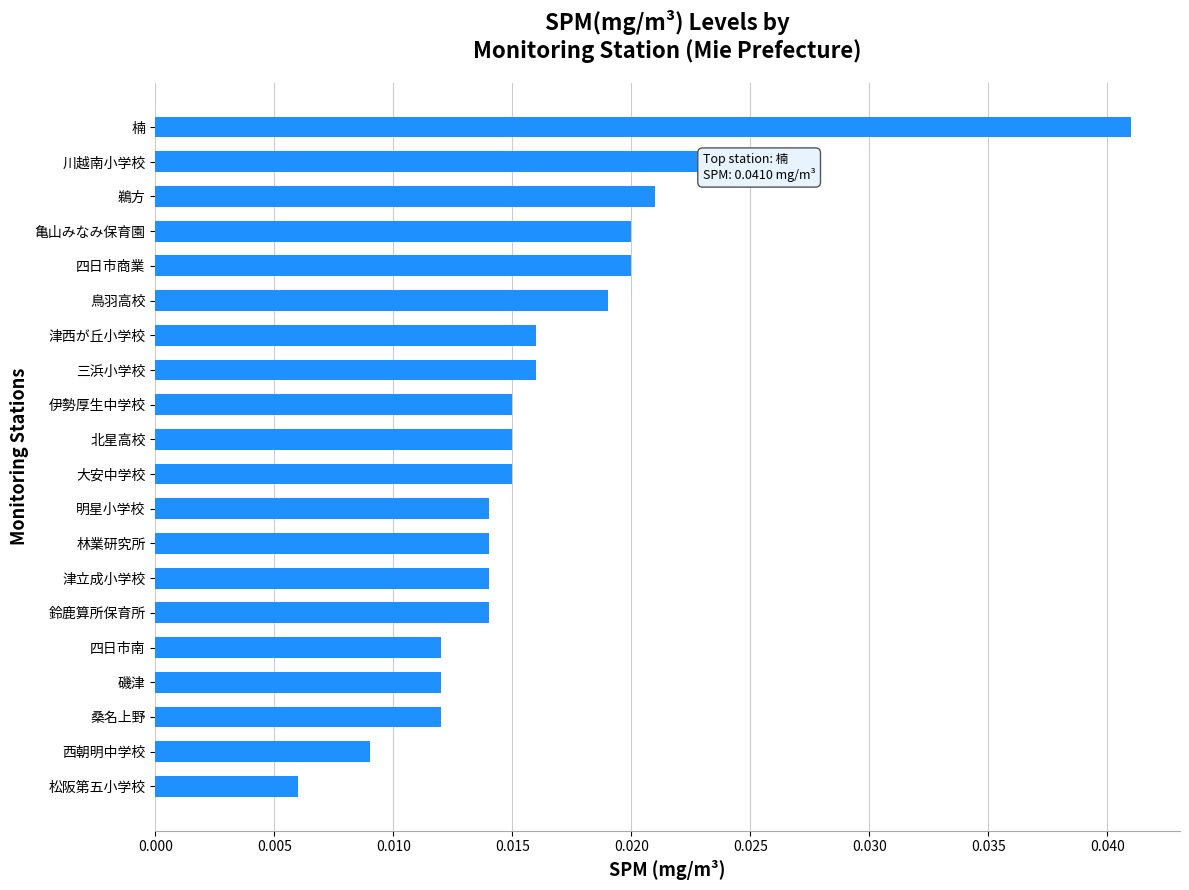

Which label corresponds to the largest value in the chart?

楠